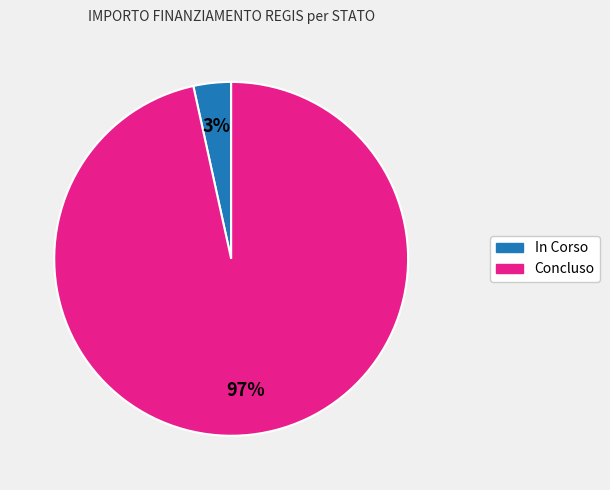

Is there any slice that represents more than half of the pie?

Yes